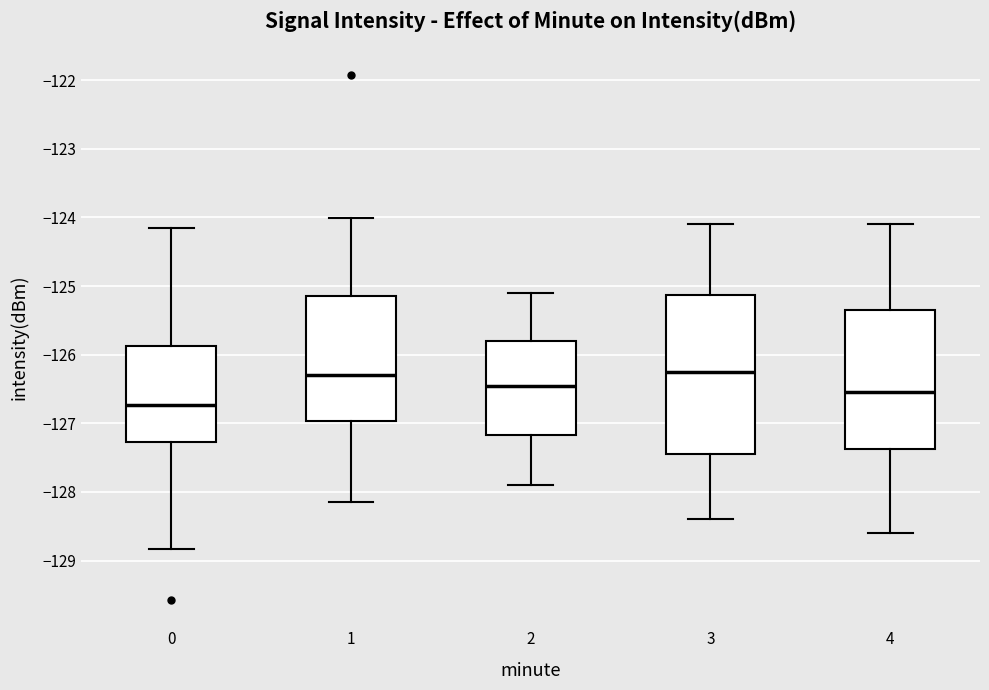

Reading left to right, transcribe this box plot: for each box, give where its median line is, the range the box spans, and where its two whiskers end, as read against the y-axis. The values are not printed on the chart, so give them approximately, as read against the axis.

0: median -126.7, box -127.3 to -125.9, whiskers -128.8 to -124.1
1: median -126.3, box -127.0 to -125.2, whiskers -128.2 to -124.0
2: median -126.4, box -127.2 to -125.8, whiskers -127.9 to -125.1
3: median -126.2, box -127.4 to -125.1, whiskers -128.4 to -124.1
4: median -126.5, box -127.4 to -125.3, whiskers -128.6 to -124.1